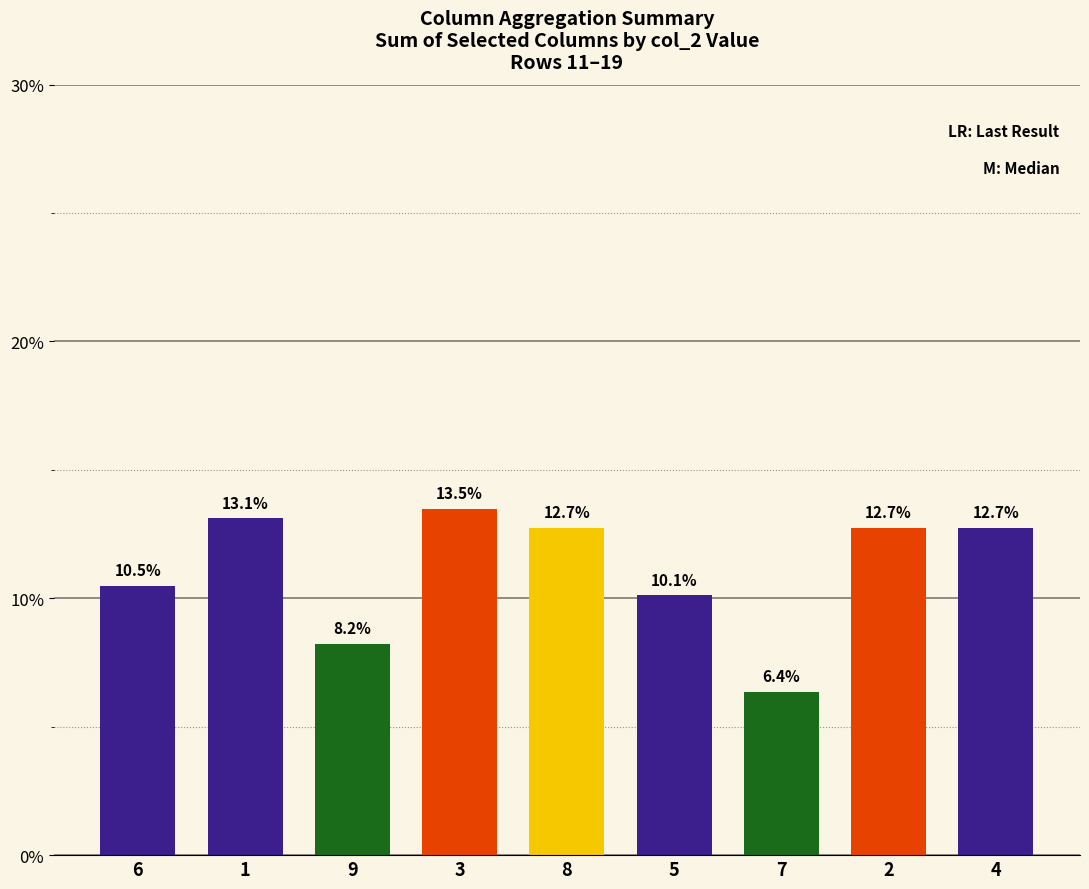

What is the label of the 4th bar from the right?

5